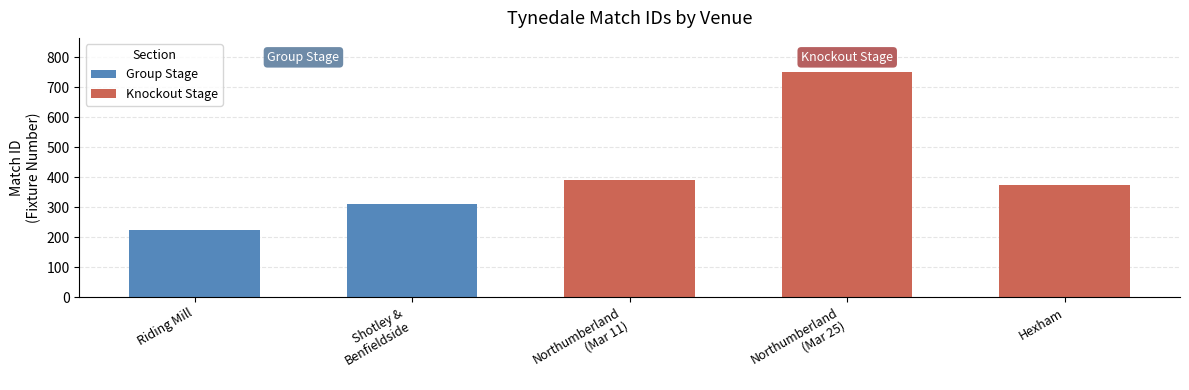

Are the bars horizontal?

No